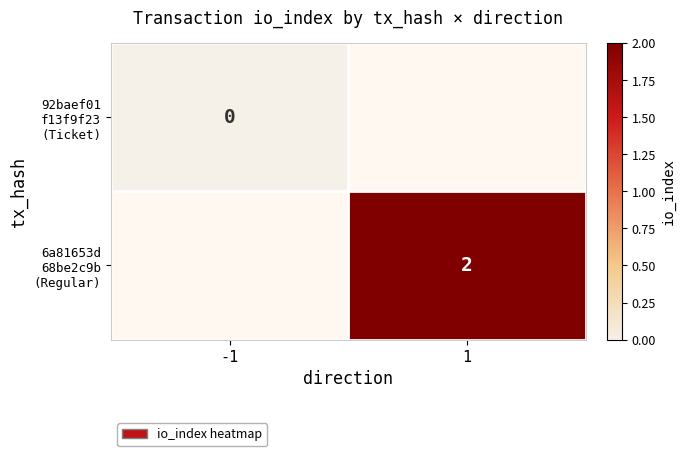

List the labels in order of 6a81653d 68be2c9b (Regular) value, smallest first.

-1, 1